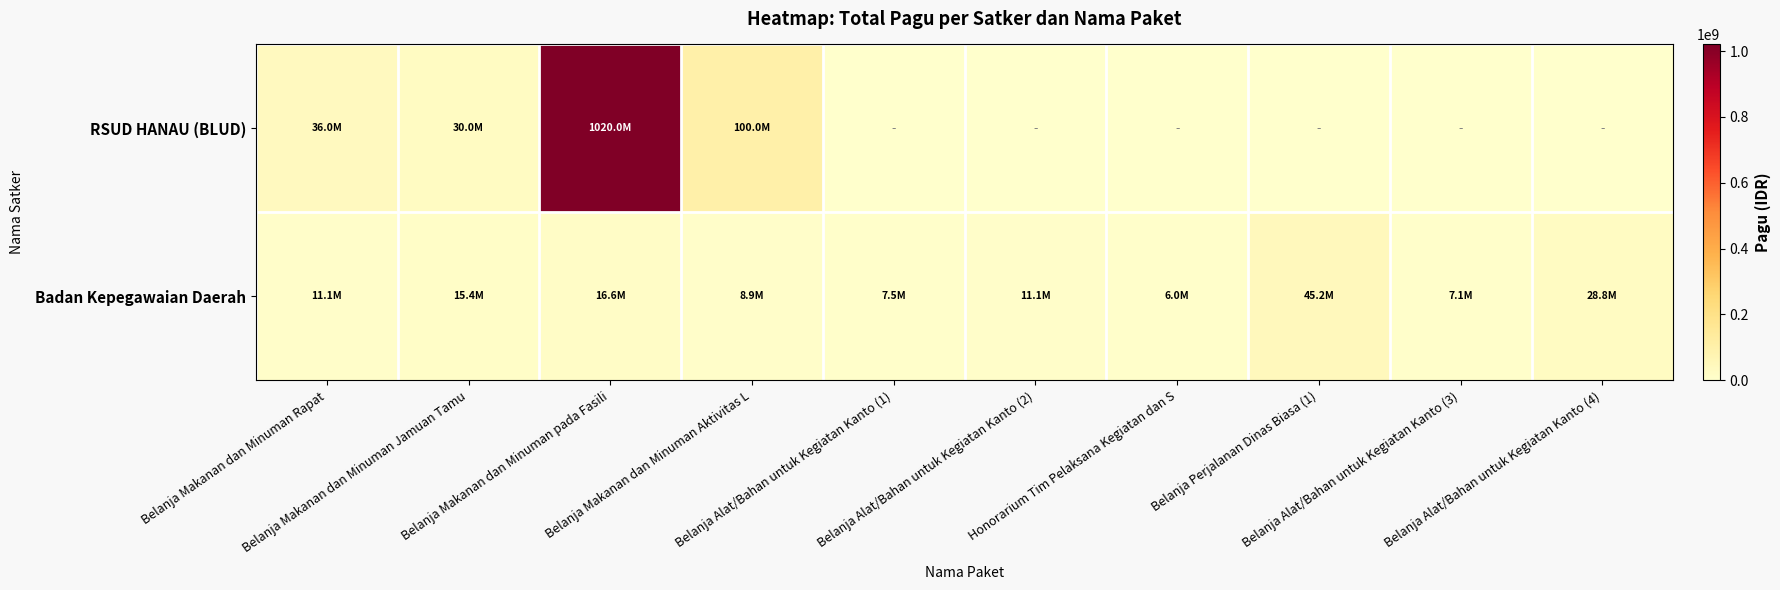

Rank the series by their average value, from highest to lowest.

RSUD HANAU (BLUD), Badan Kepegawaian Daerah